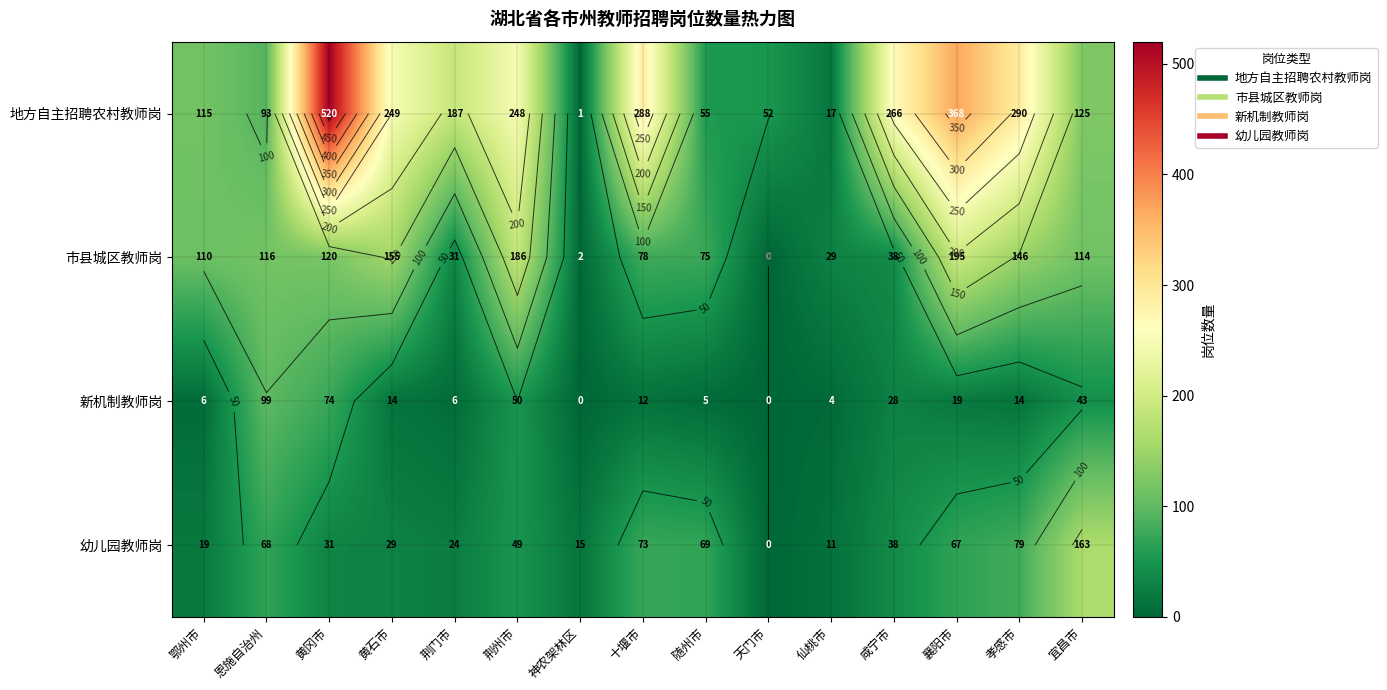

At which category is the sum across all series the highest?

黄冈市